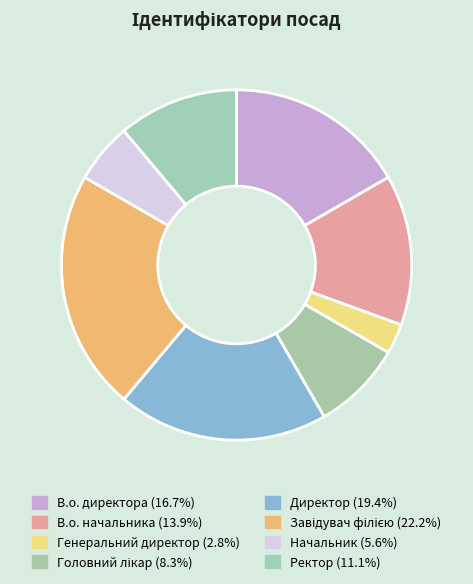

How many slices are in this pie chart?

8